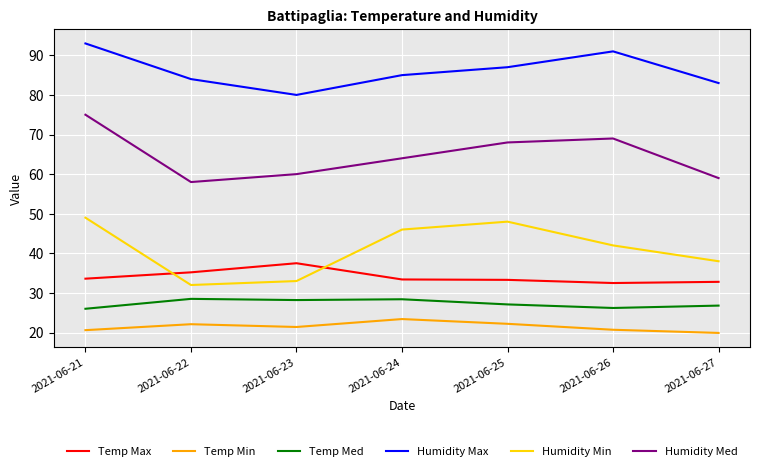

What is the spread (max minus min) of values at 2021-06-27?

63.1